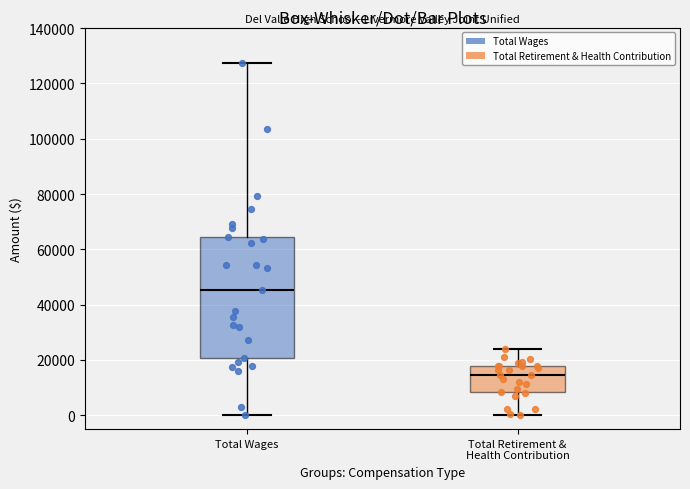

Reading left to right, read every box against the y-axis: the position of its median line, the range the box covers, and the ends of its whiskers. The values are not printed on the chart, so give them approximately, as read against the axis.

Total Wages: median 46000, box 20000 to 64000, whiskers 0 to 128000
Total Retirement & Health Contribution: median 14000, box 8000 to 18000, whiskers 0 to 24000